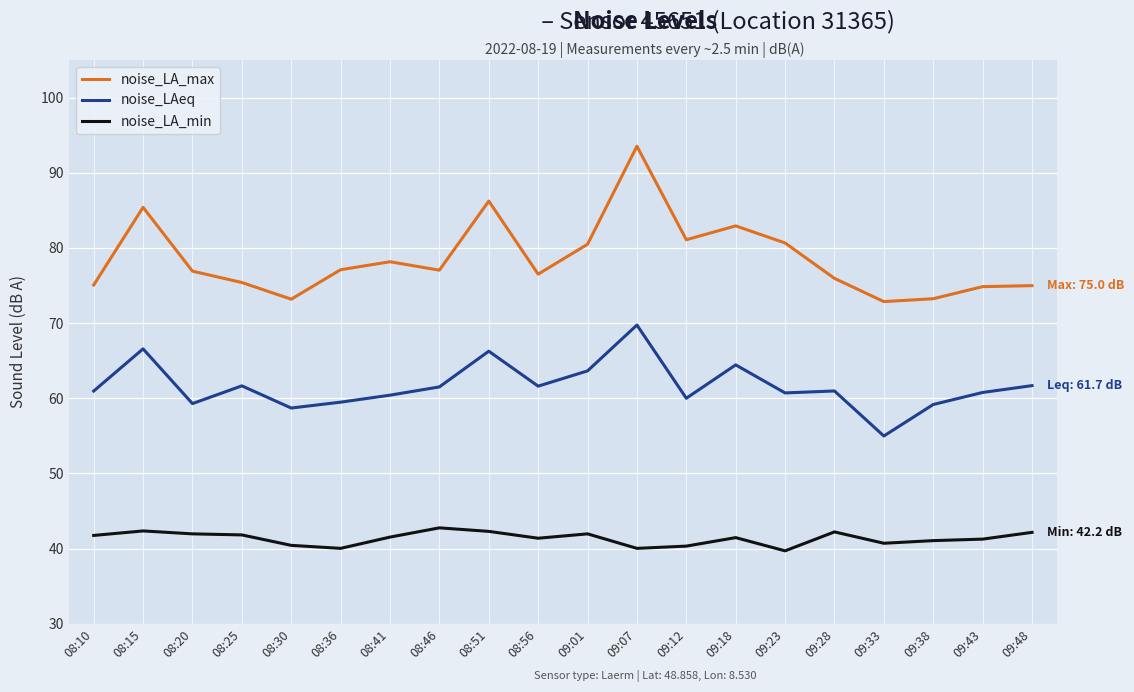

What position from the right is 09:28?

5